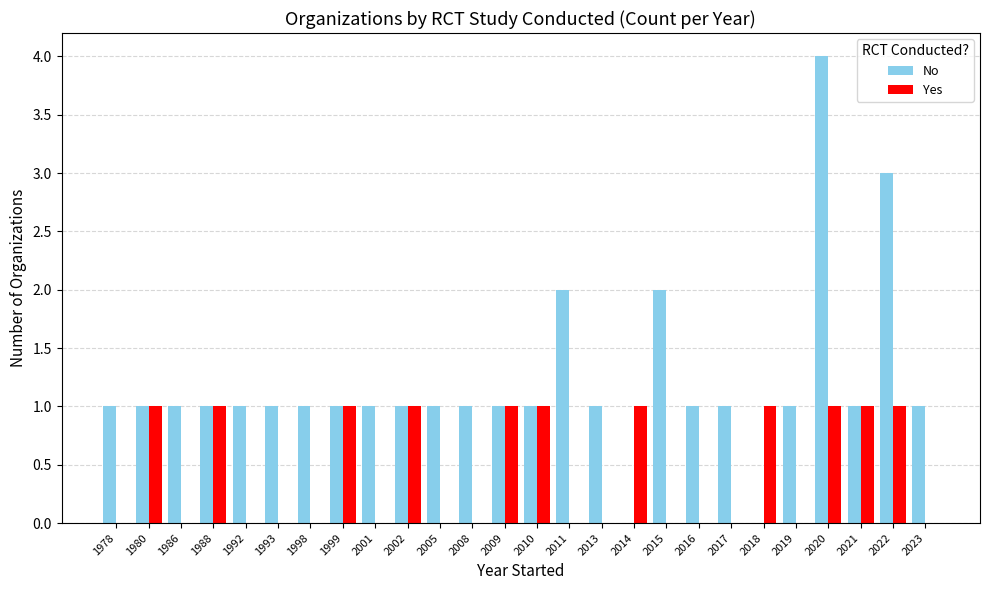

Which category has the highest value across all series?

2020